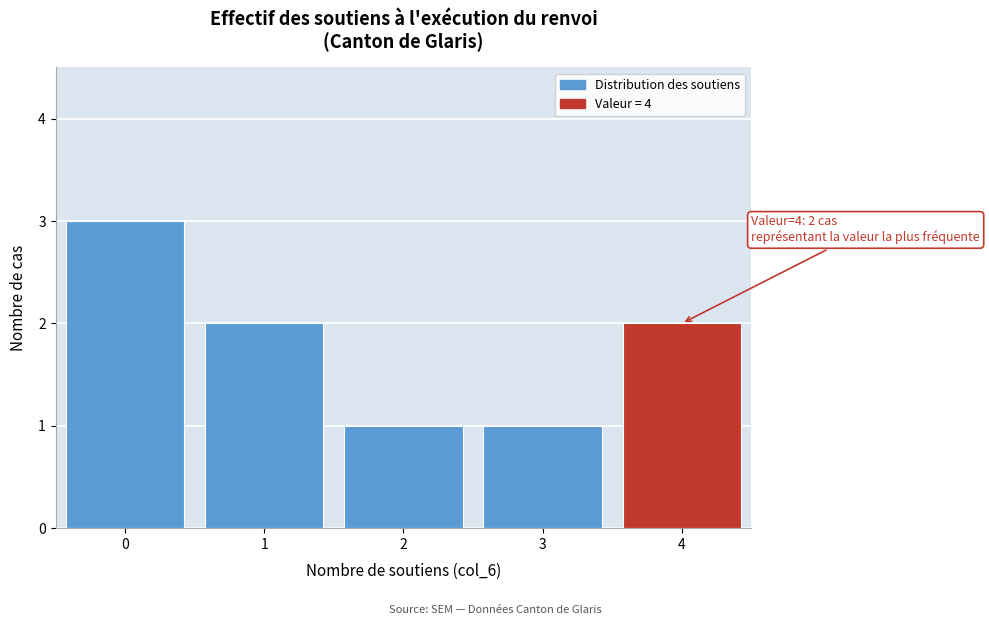

Reading left to right, what are all the values shown in this chart?

0=3	1=2	2=1	3=1	4=2